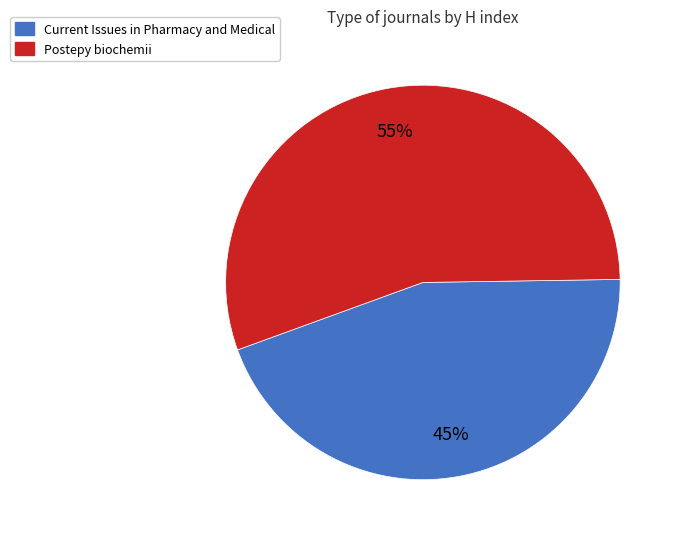

Count the number of slices in the pie.

2